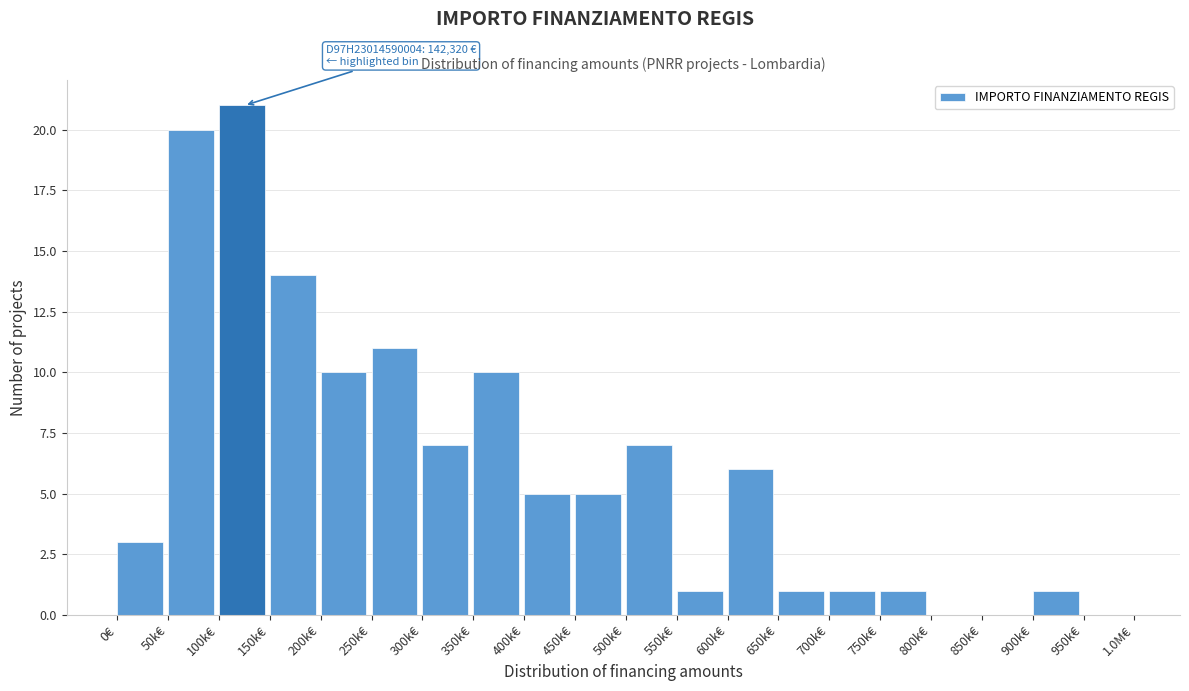

Reading left to right, list all the values displayed in this chart.

0€=3	50k€=20	100k€=21	150k€=14	200k€=10	250k€=11	300k€=7	350k€=10	400k€=5	450k€=5	500k€=7	550k€=1	600k€=6	650k€=1	700k€=1	750k€=1	800k€=0	850k€=0	900k€=1	950k€=0